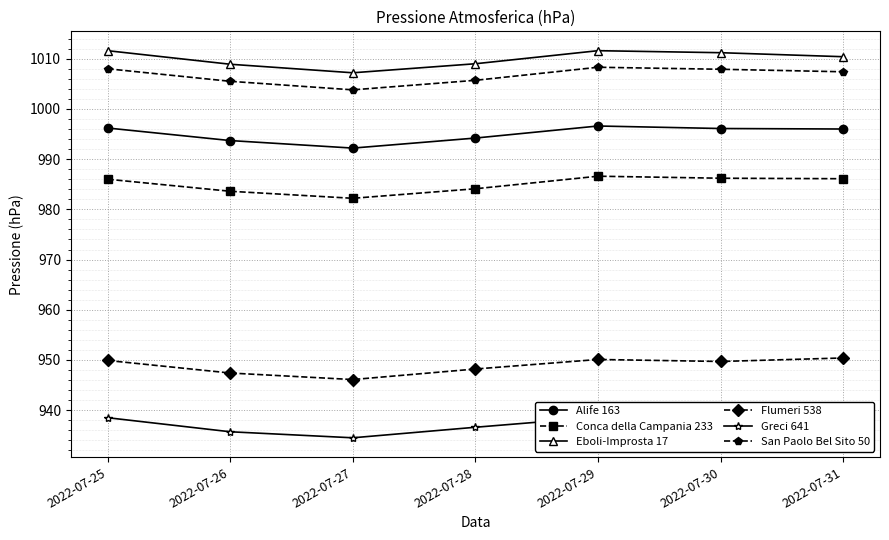

At which category does the chart reach its minimum across all series?

2022-07-27